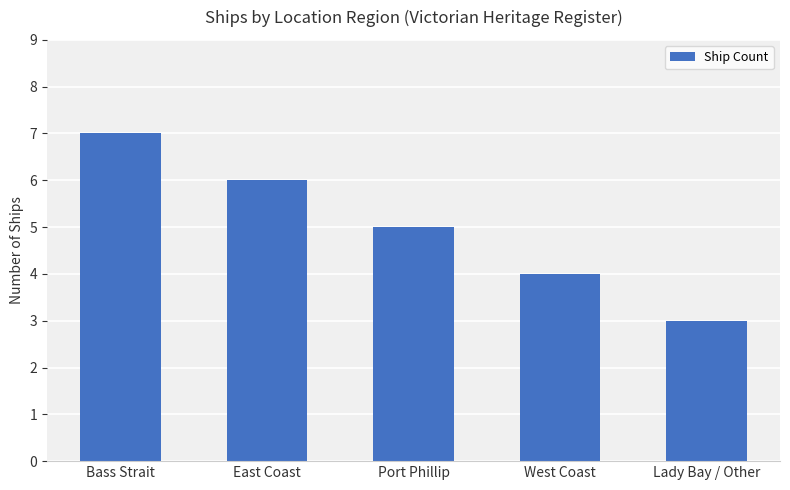

What is the value of the 4th bar from the left?

4